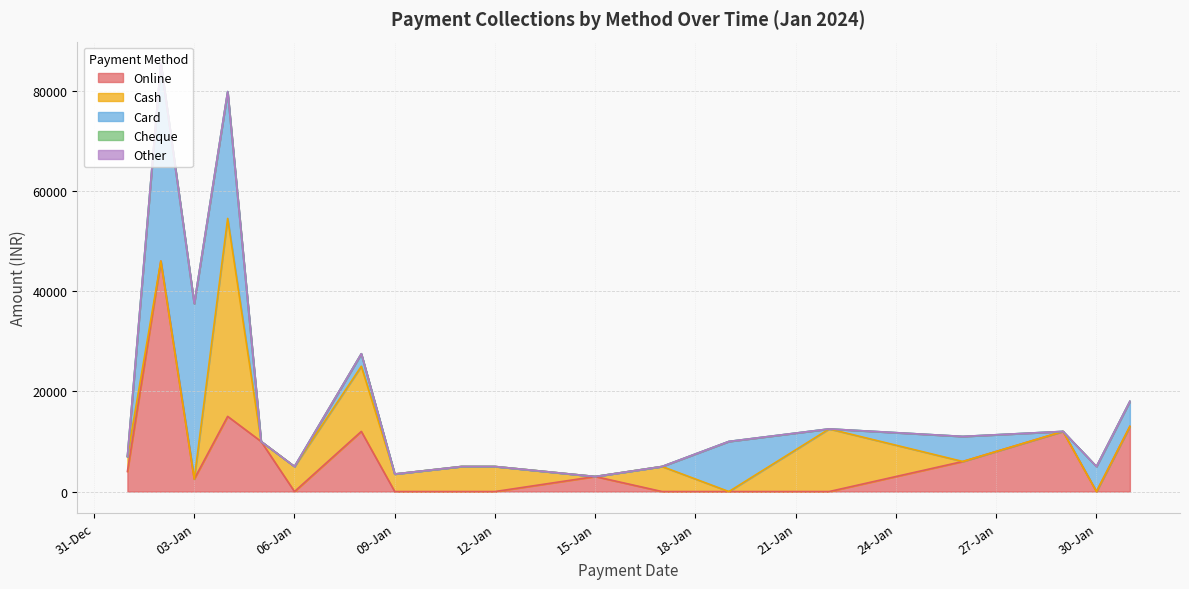

Does the chart display data point markers on the line(s)?

No